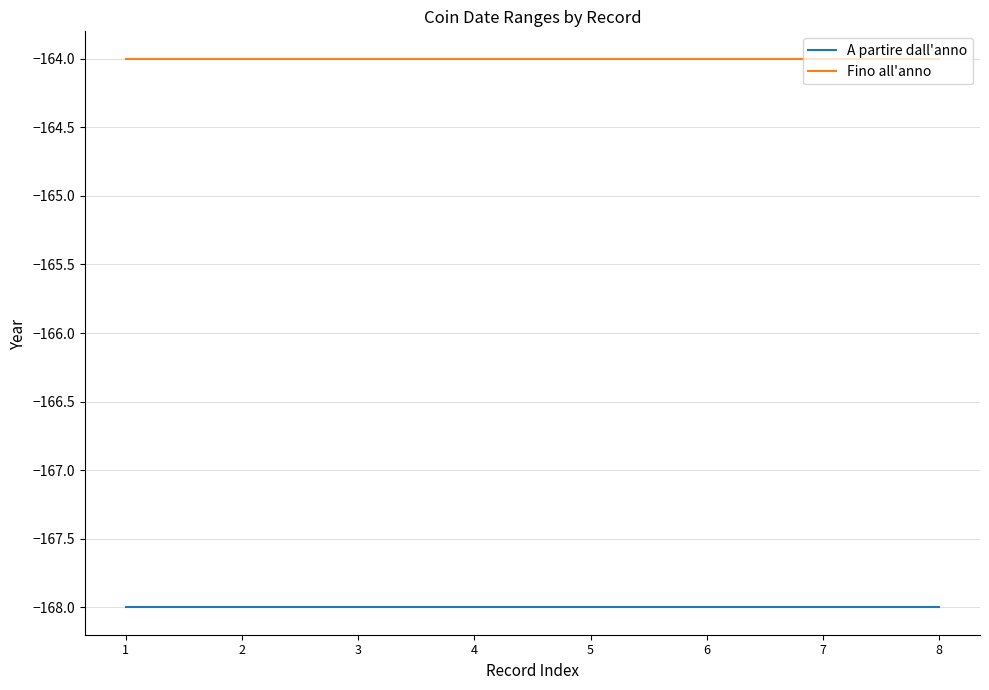

What is the spread (max minus min) of values at 6?

4